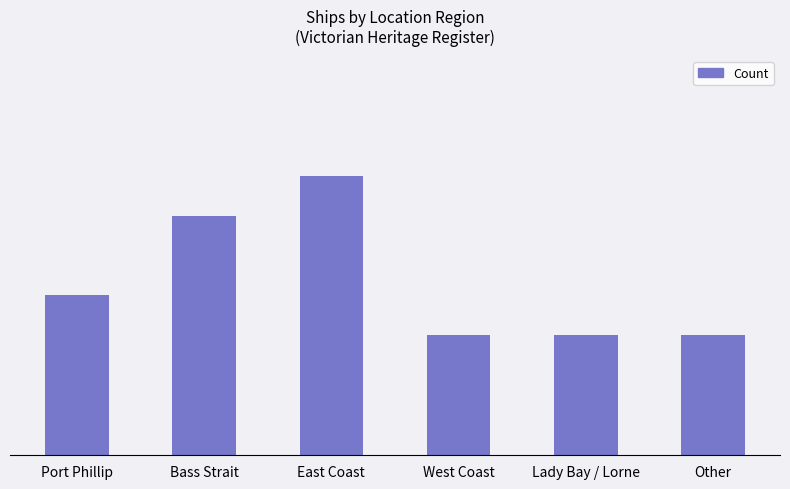

What is the average value?

4